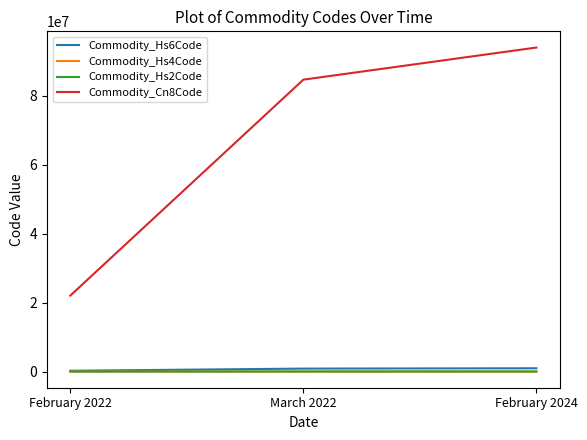

What is the average value of the Commodity_Hs2Code series?

67